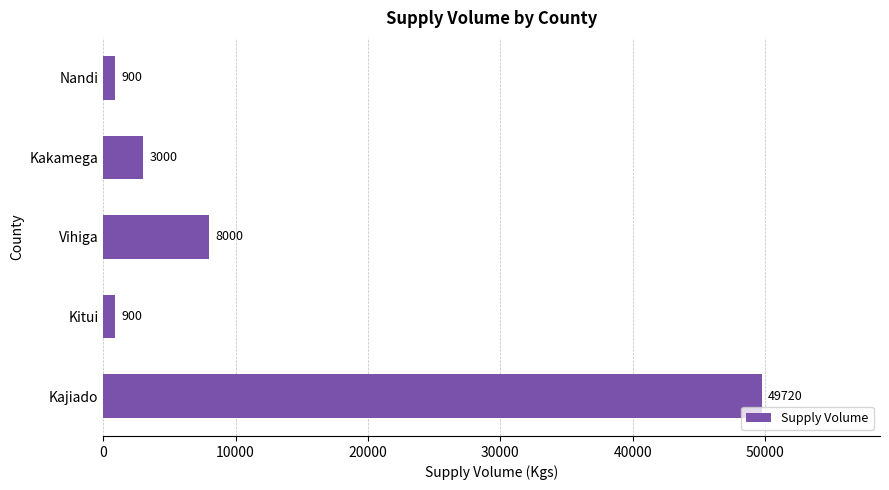

How many values are below 3000?

2